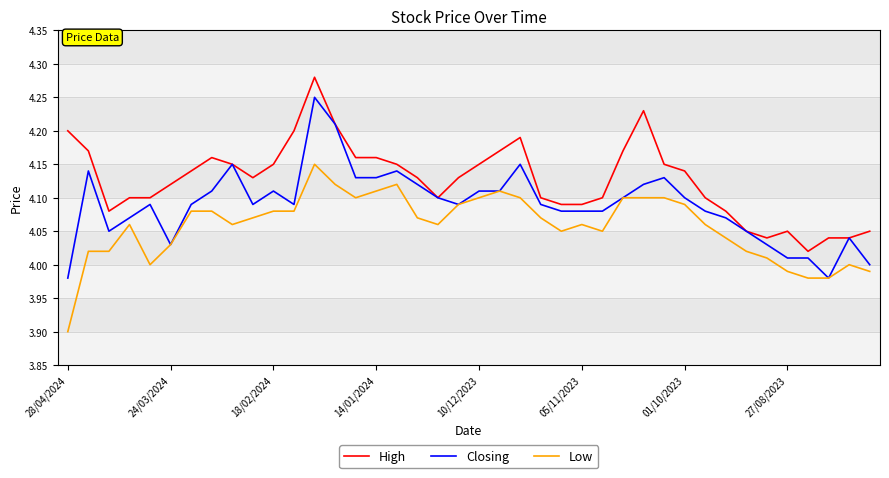

What is the minimum value shown in the chart?

3.9